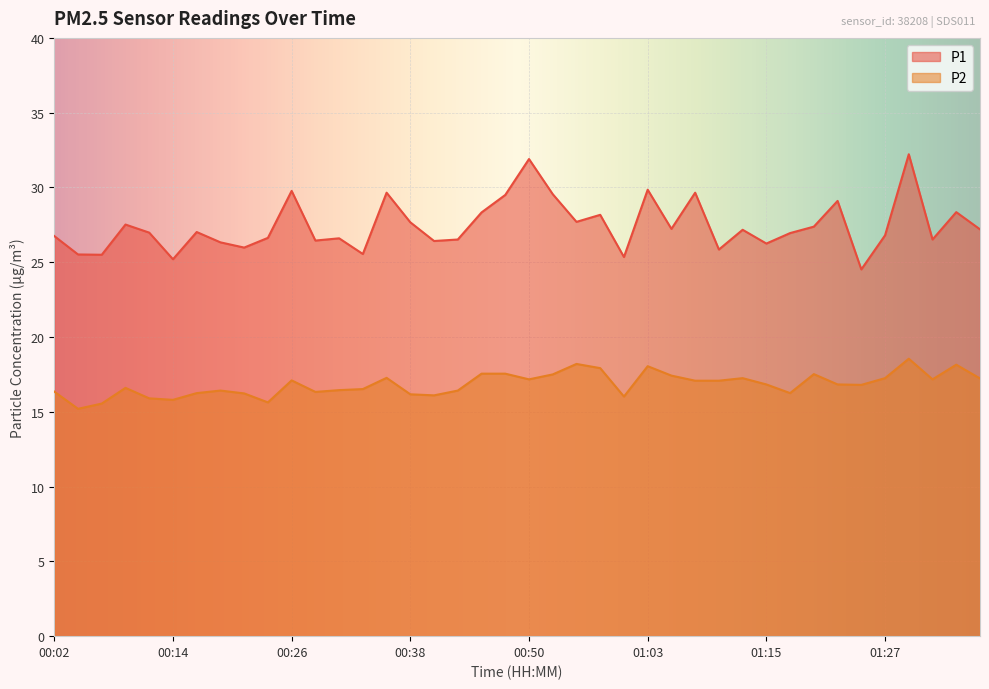

What is the smallest value displayed?

15.2